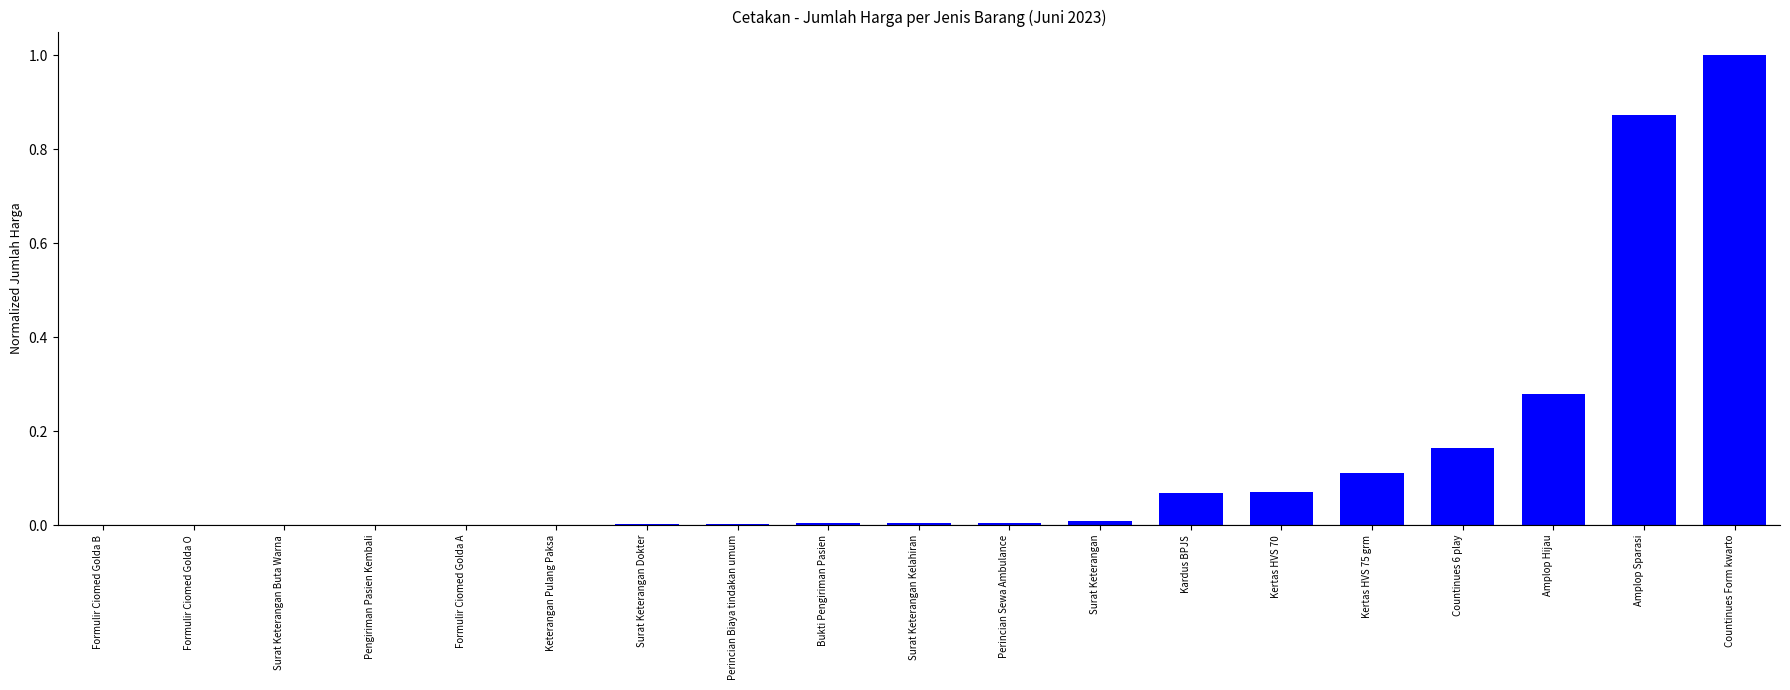

The value at Kardus BPJS is 0.0. True or false?

False